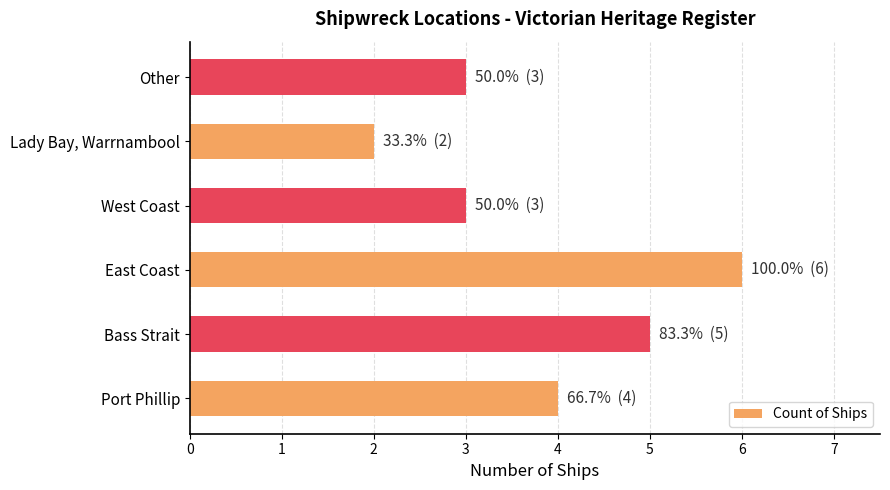

True or false: the data shows 3 at Other.

True